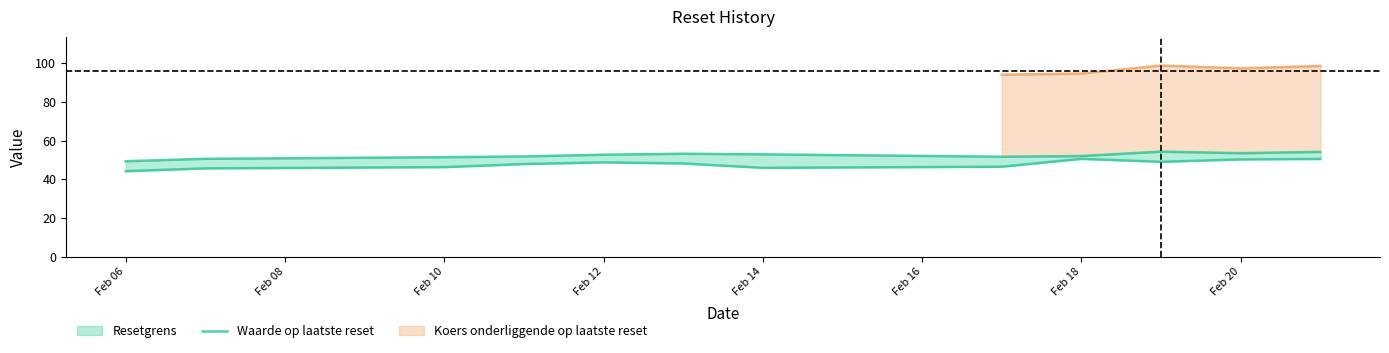

Approximately how many times larger is the value at Feb 08 compared to Feb 12?

1.0